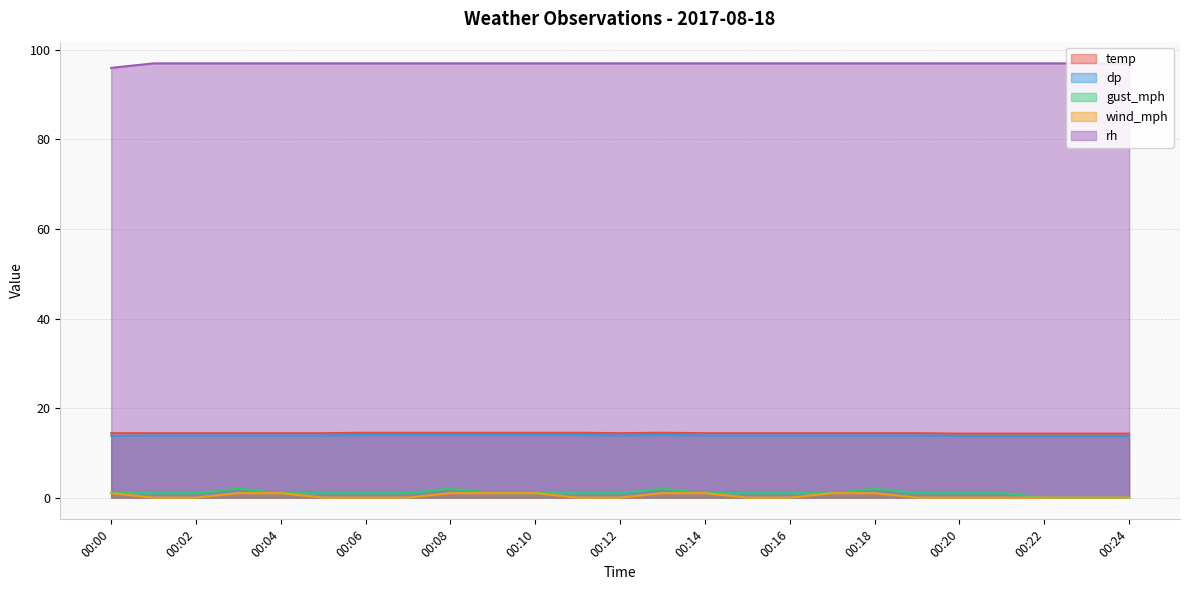

The wind_mph series shows 0.4 at 00:07. True or false?

False